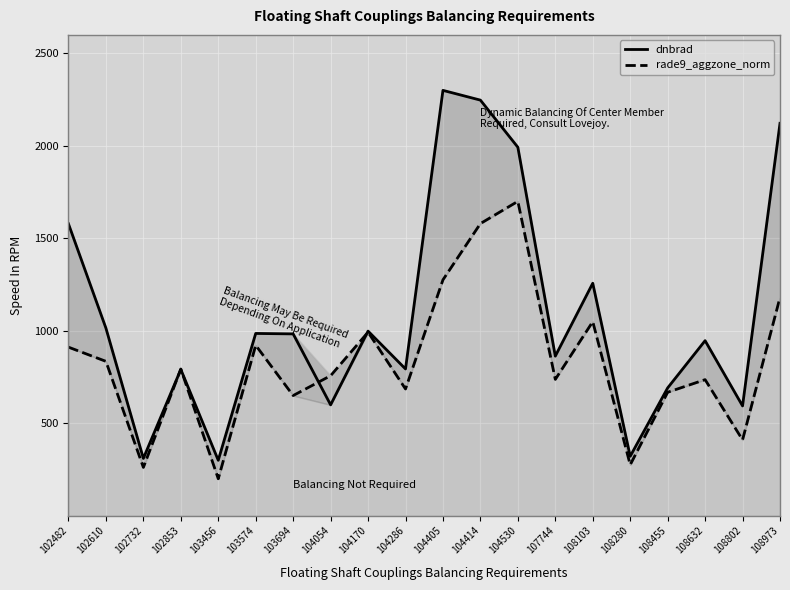

List the series in order of their peak value, lowest first.

rade9_aggzone_norm, dnbrad